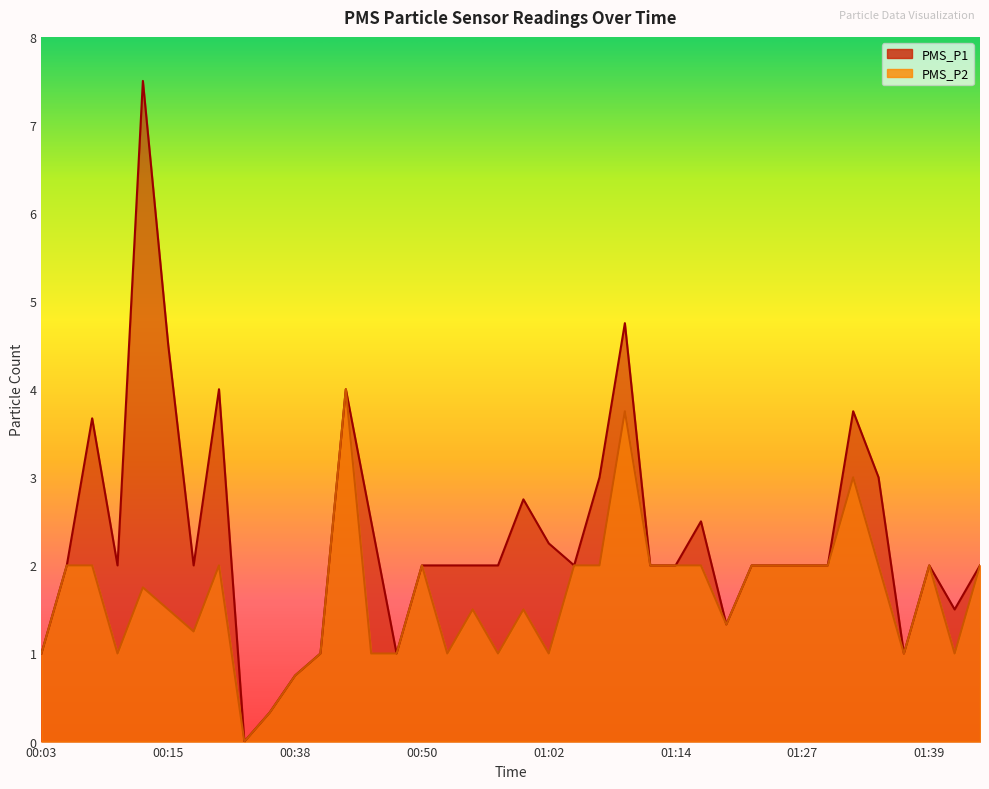

What is the maximum value shown in the chart?

7.5